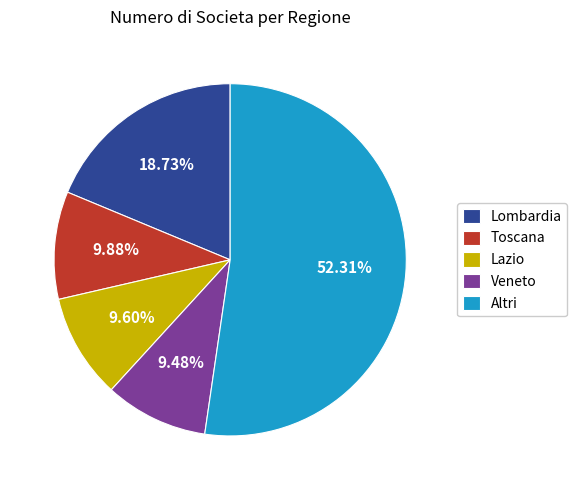

What is the ratio of the value at Veneto to the value at Toscana?

1.0